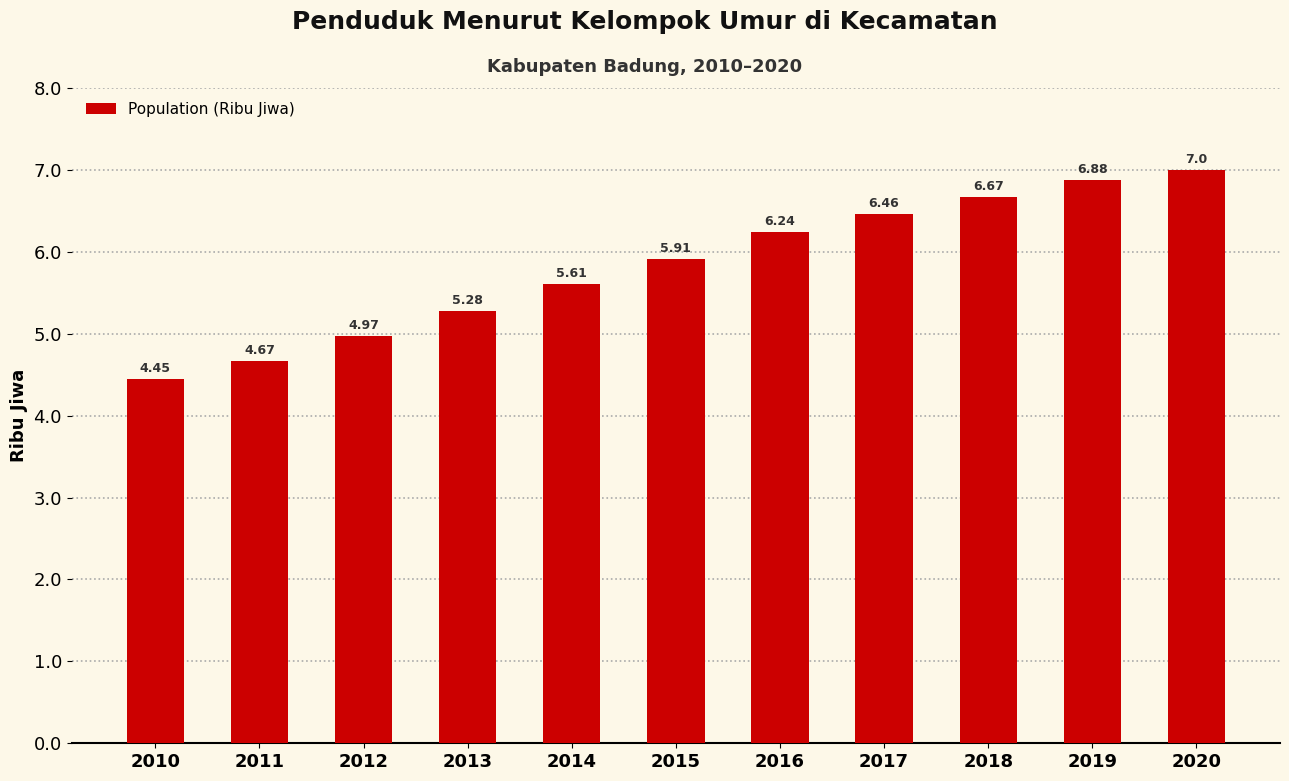

Rank the categories by value from highest to lowest.

2020, 2019, 2018, 2017, 2016, 2015, 2014, 2013, 2012, 2011, 2010